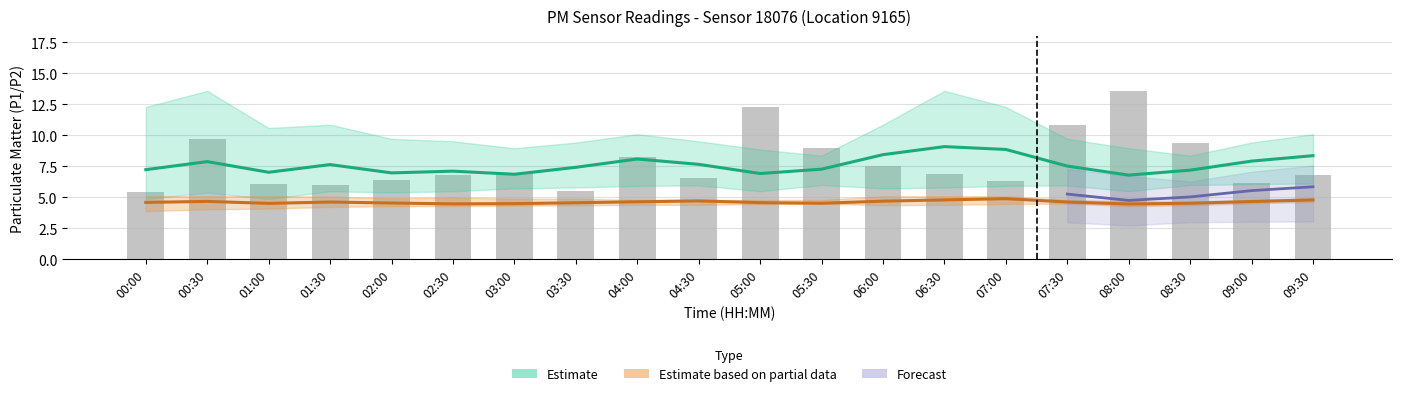

At which label is P2 closest to 4?

08:00